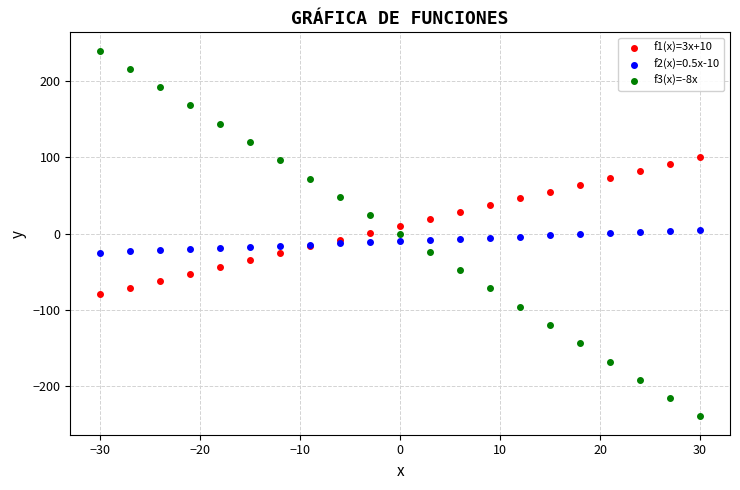

Which series reaches the minimum Y coordinate?

f3(x)=-8x